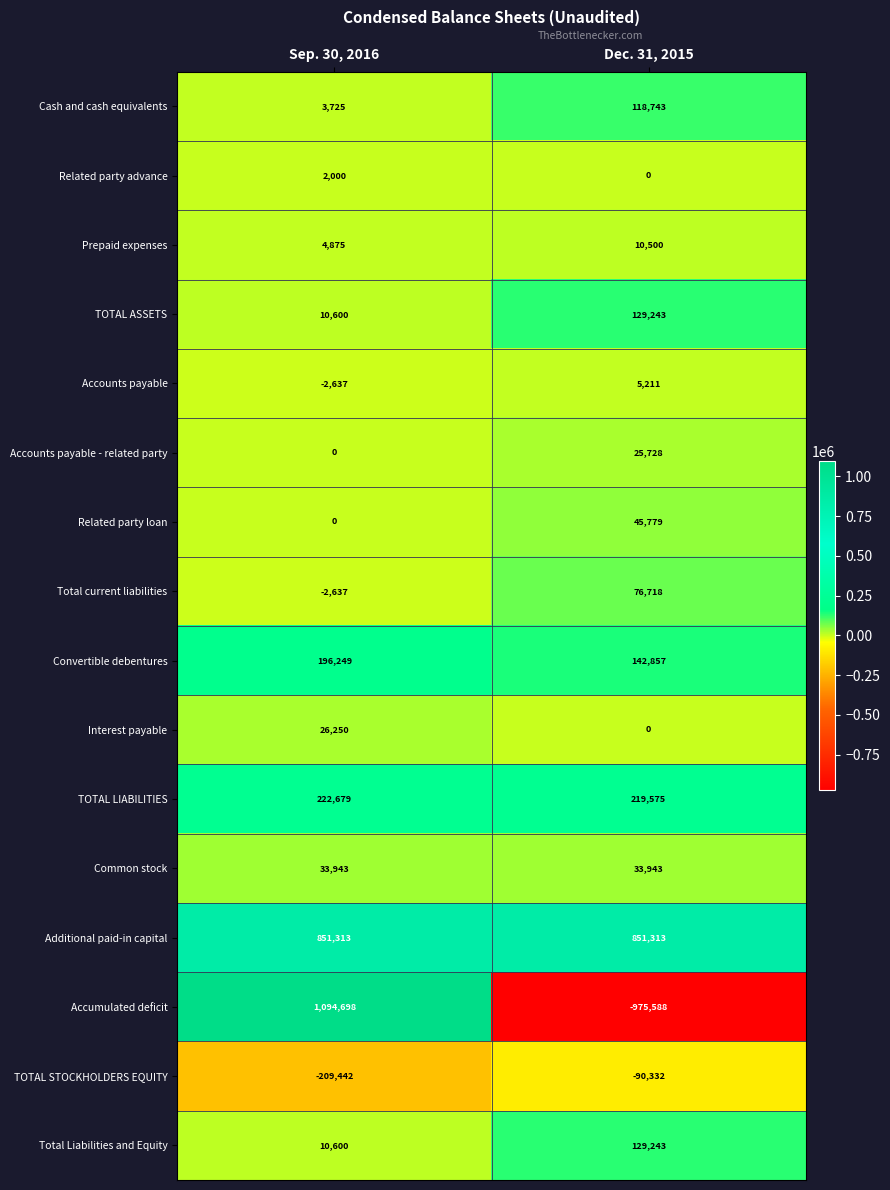

What is the sum of all Common stock values?

67886